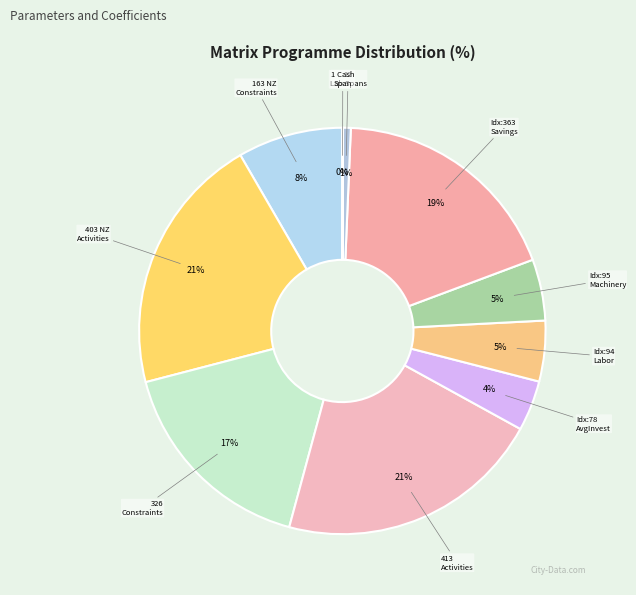

Rank the categories by value from highest to lowest.

Number of activities, Number nonzero activities, Savings activity index, Number of constraints, Number nonzero constraints, Machinery constraint index, Labor constraint index, Average investment cash index, Number of labor spans, Number of cash spans